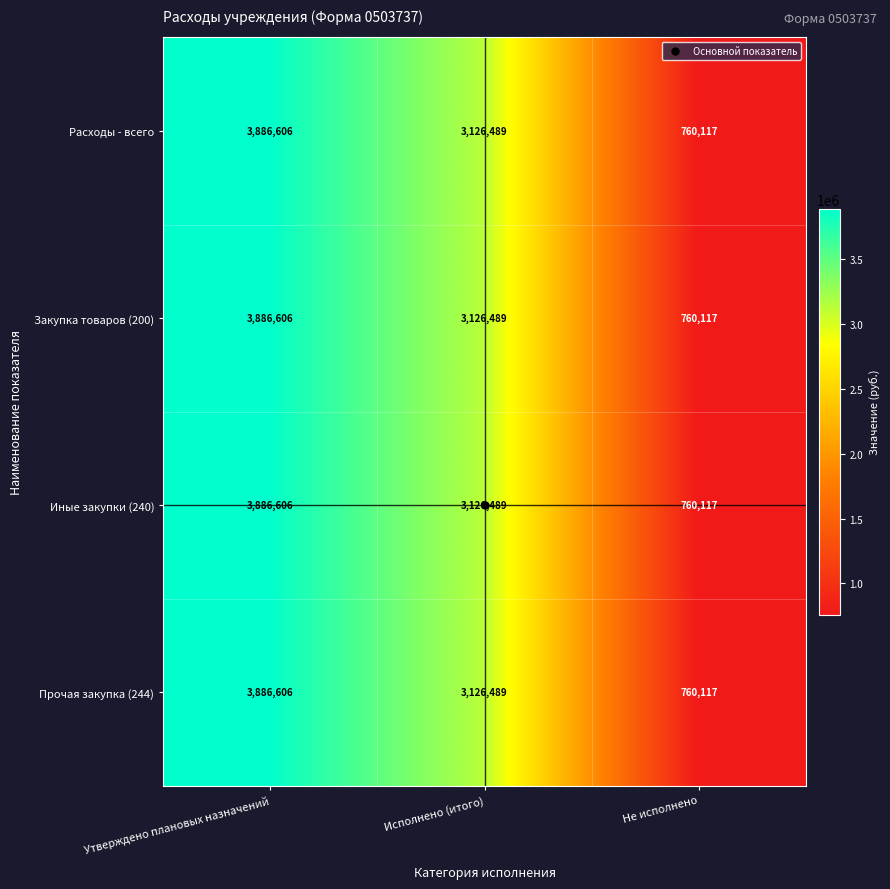

What is the minimum value for Расходы - всего?

760117